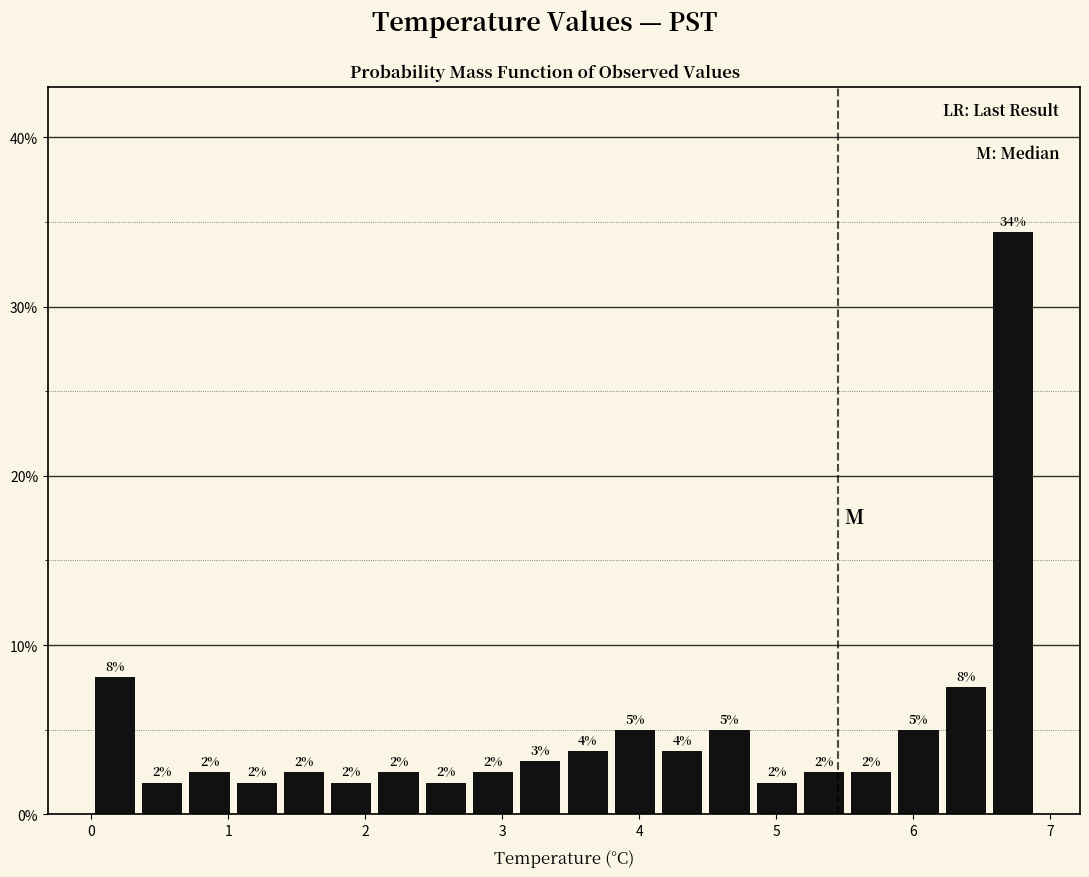

Read against the x-axis, roughly where is the centre of the tallest bar?

6.7